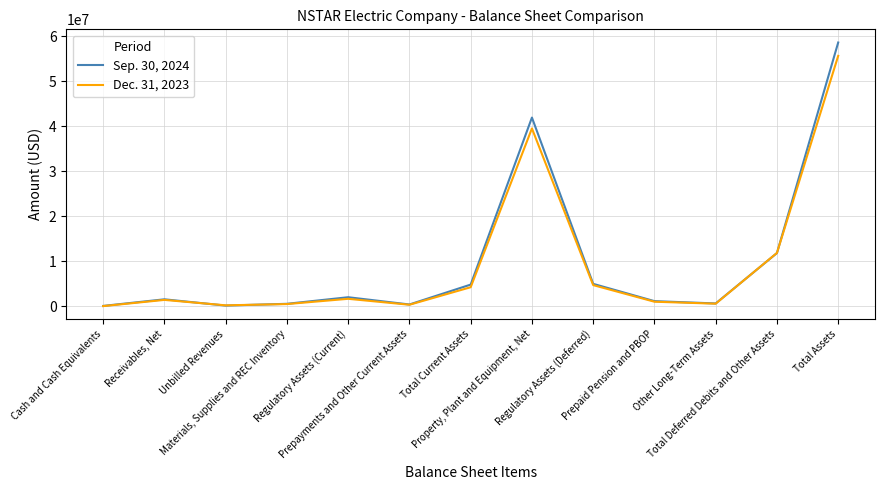

Is this an area chart (filled region under the line)?

No